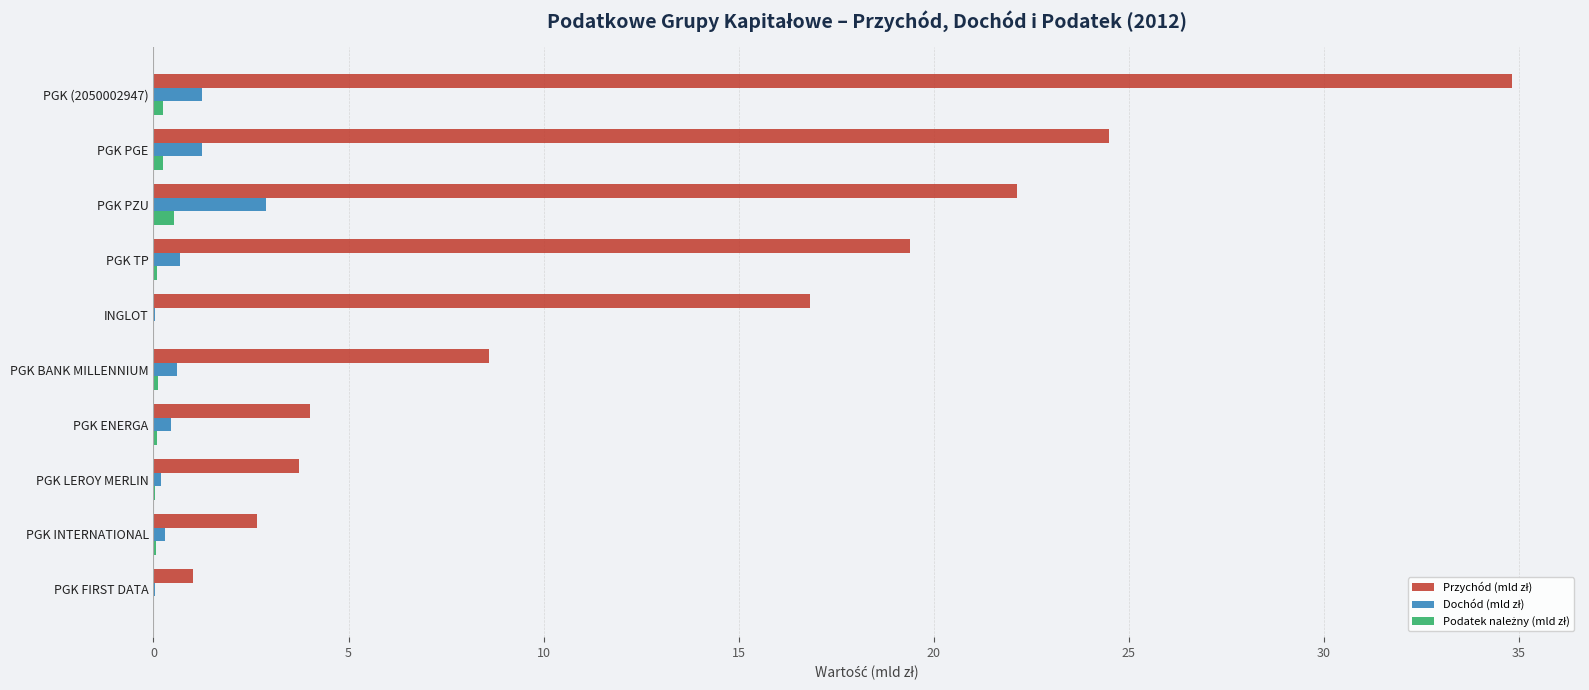

Which series has the widest spread of values?

Przychód (mld zł)